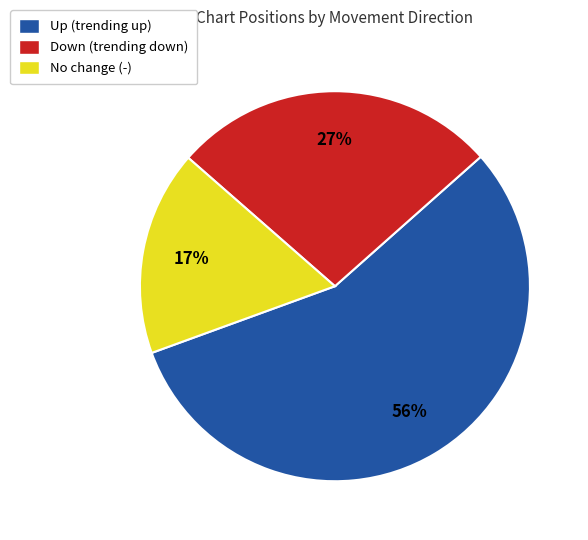

Is there any slice that represents more than half of the pie?

Yes